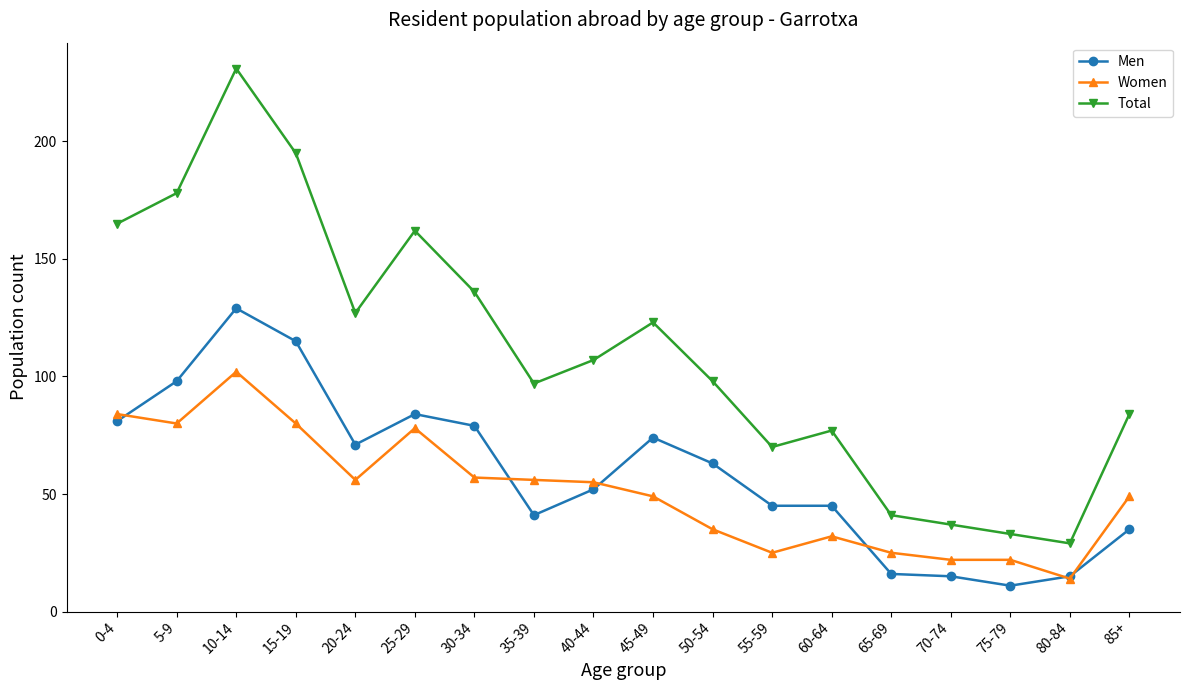

What is the value of the Men point at the 15th from the left?

15